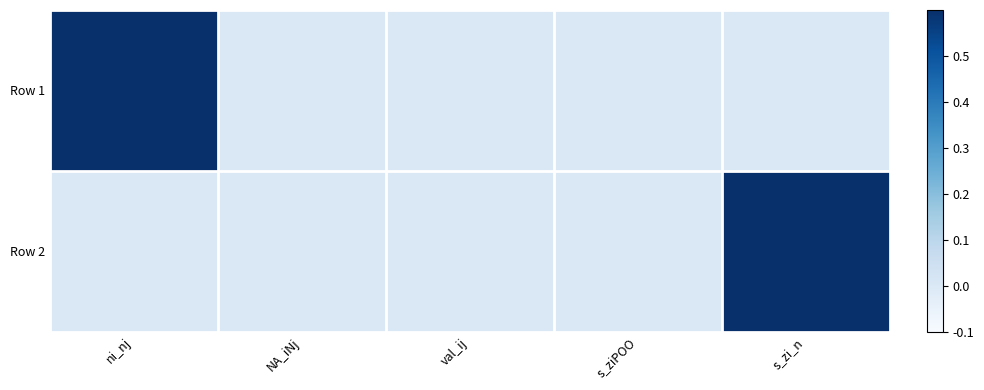

Reading left to right, transcribe all the data shown in this chart.

Row 1: ni_nj=1	NA_iNj=0	val_ij=0	s_ziPOO=0	s_zi_n=0
Row 2: ni_nj=0	NA_iNj=0	val_ij=0	s_ziPOO=0	s_zi_n=1